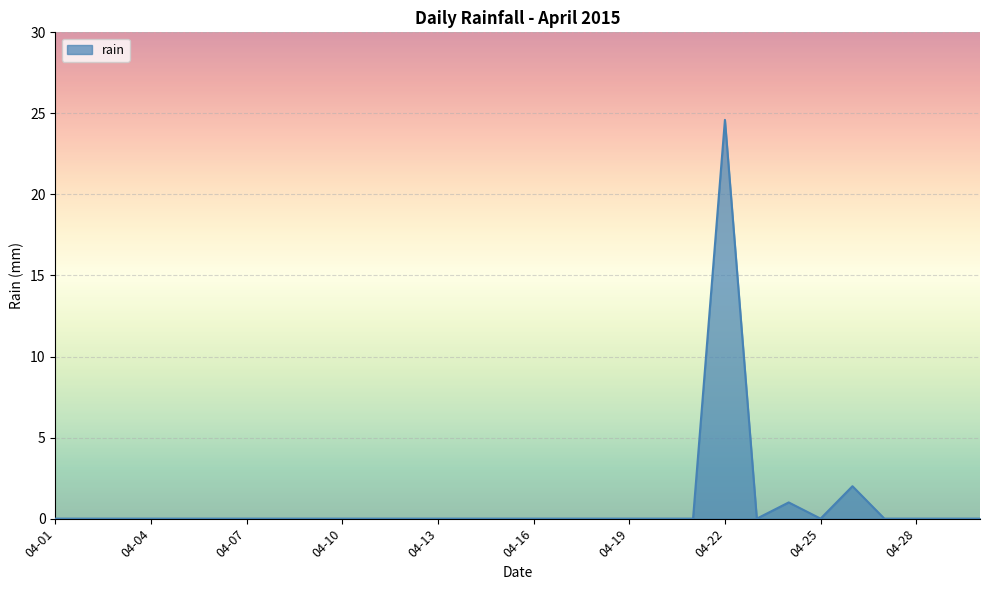

What is the difference between the maximum and minimum values?

24.6